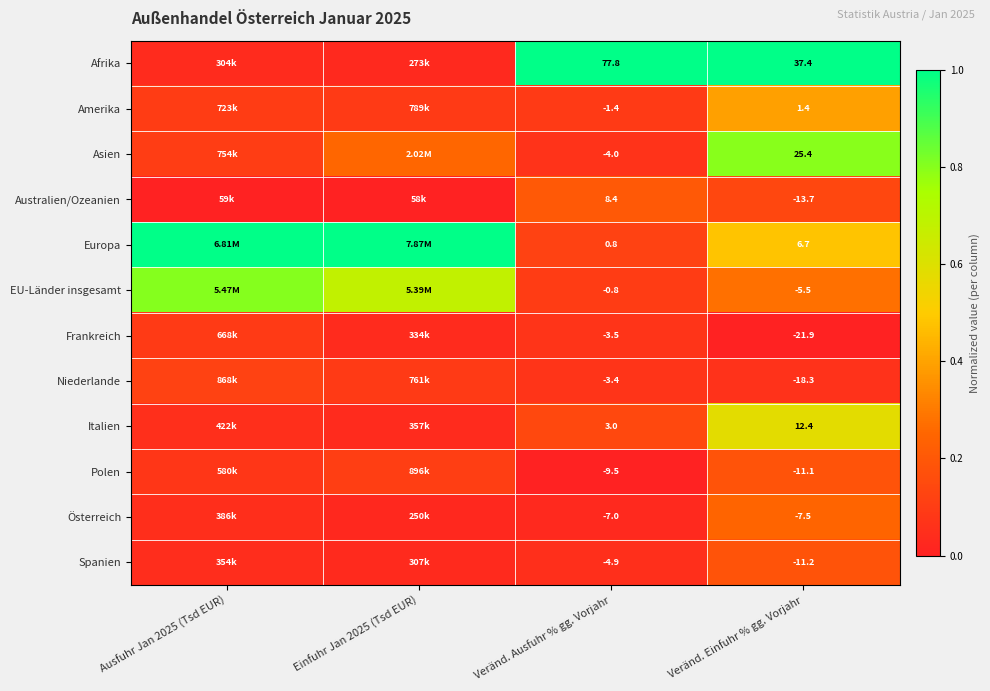

Which series changed the most between Veränd. Ausfuhr % gg. Vorjahr and Veränd. Einfuhr % gg. Vorjahr?

Afrika